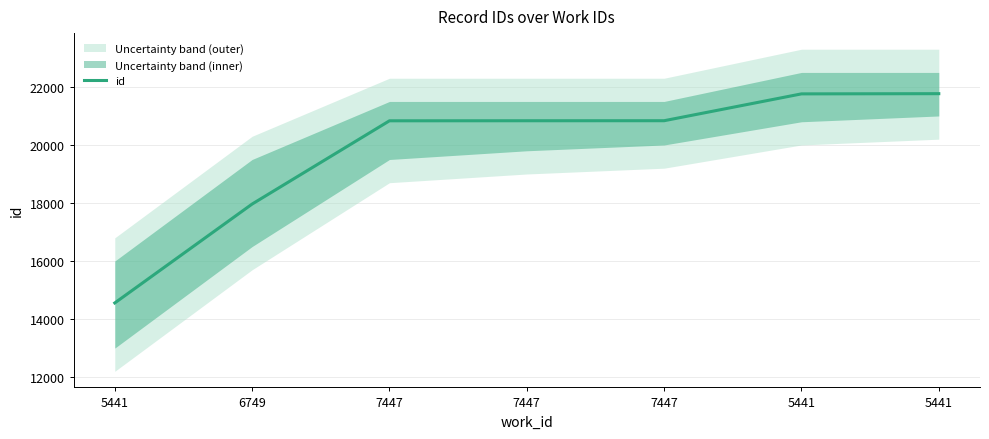

What is the difference between the maximum and second lowest values?

3804